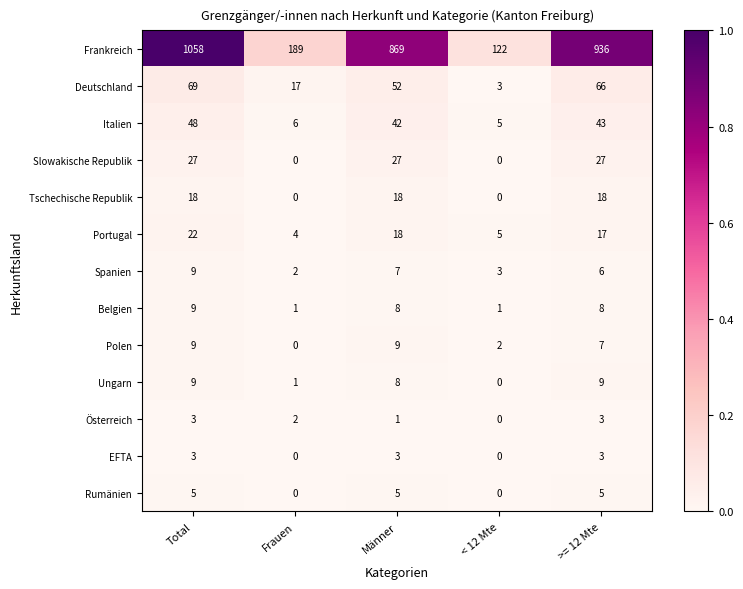

List the labels in order of Frankreich value, largest first.

Total, >= 12 Mte, Männer, Frauen, < 12 Mte